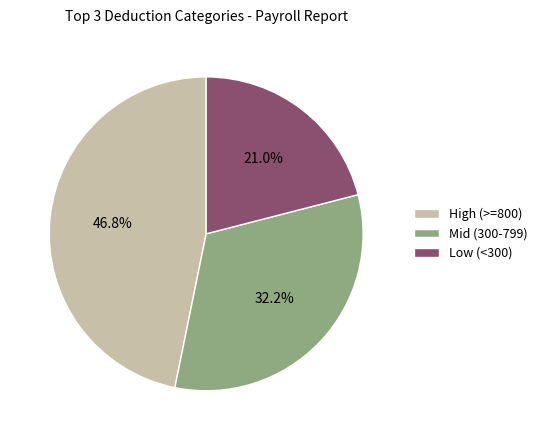

How much of the chart is everything except Low (<300)?

79.0%